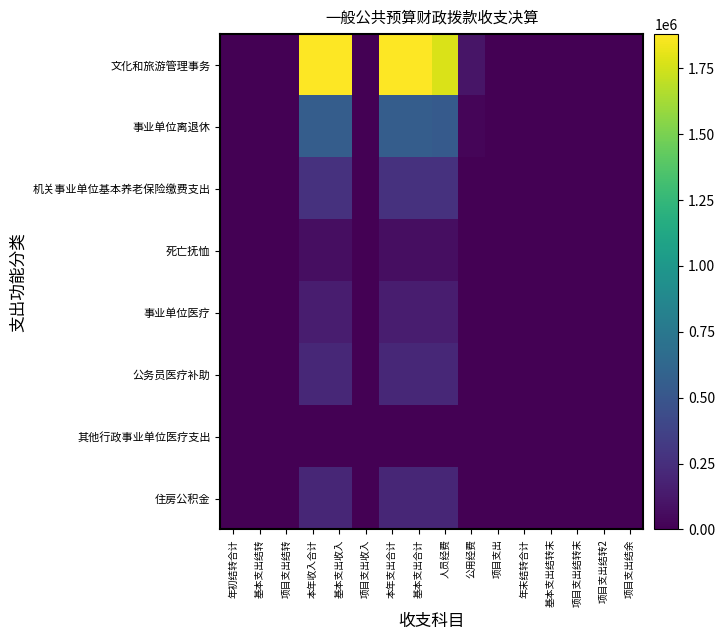

What is the spread (max minus min) of values at 基本支出合计?

1876446.4